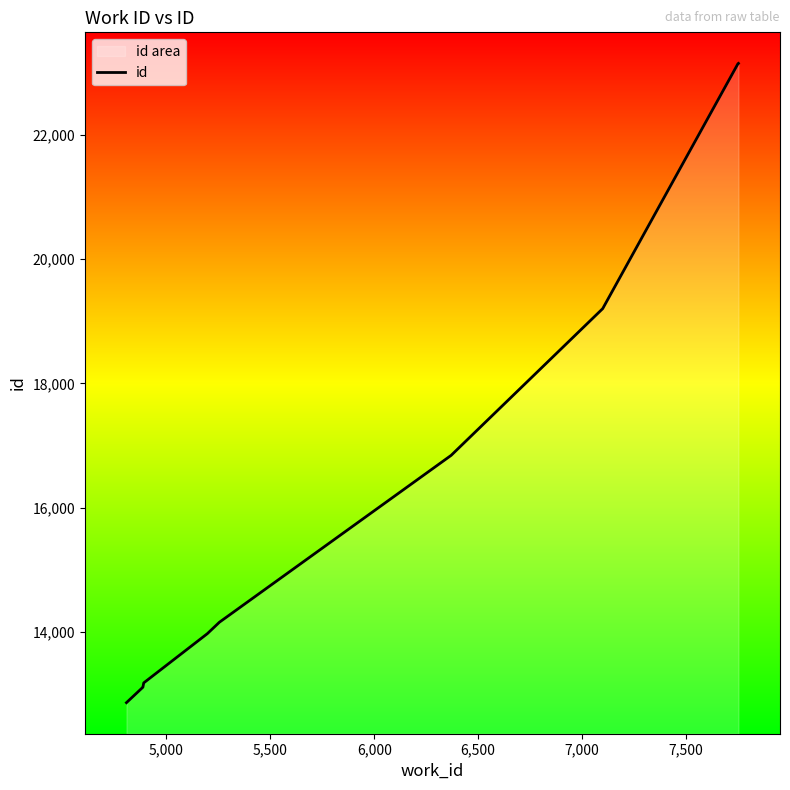

What is the minimum value shown in the chart?

12862